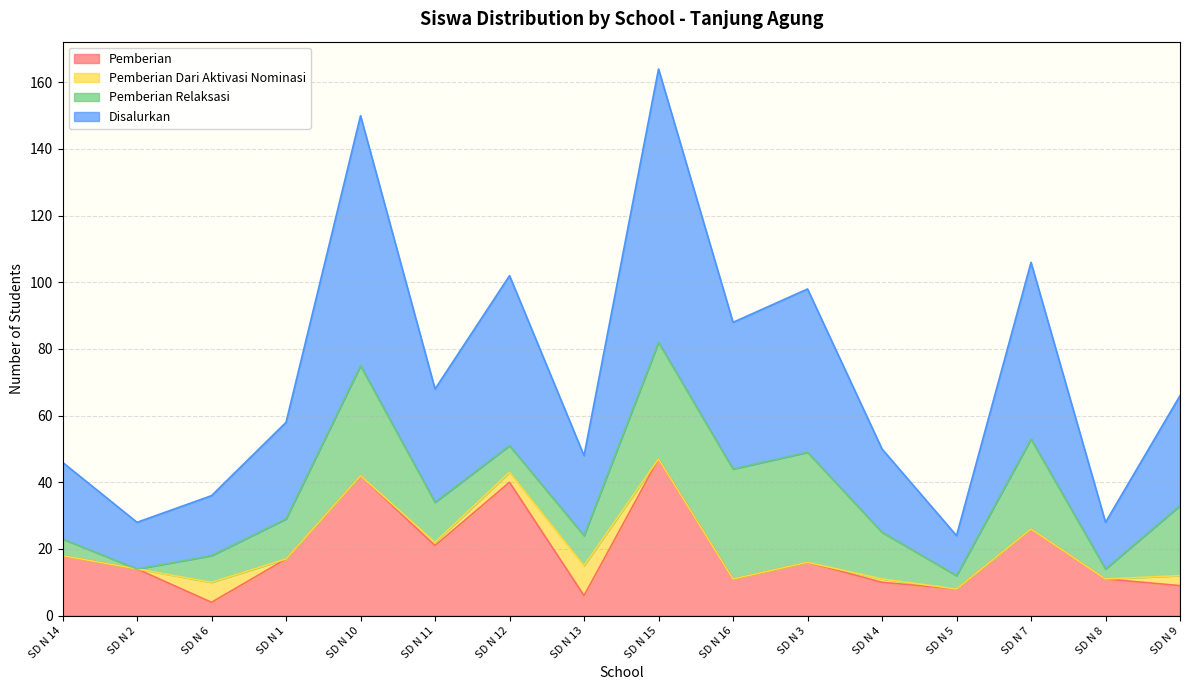

Which series changed the most between SD N 14 and SD N 6?

Pemberian